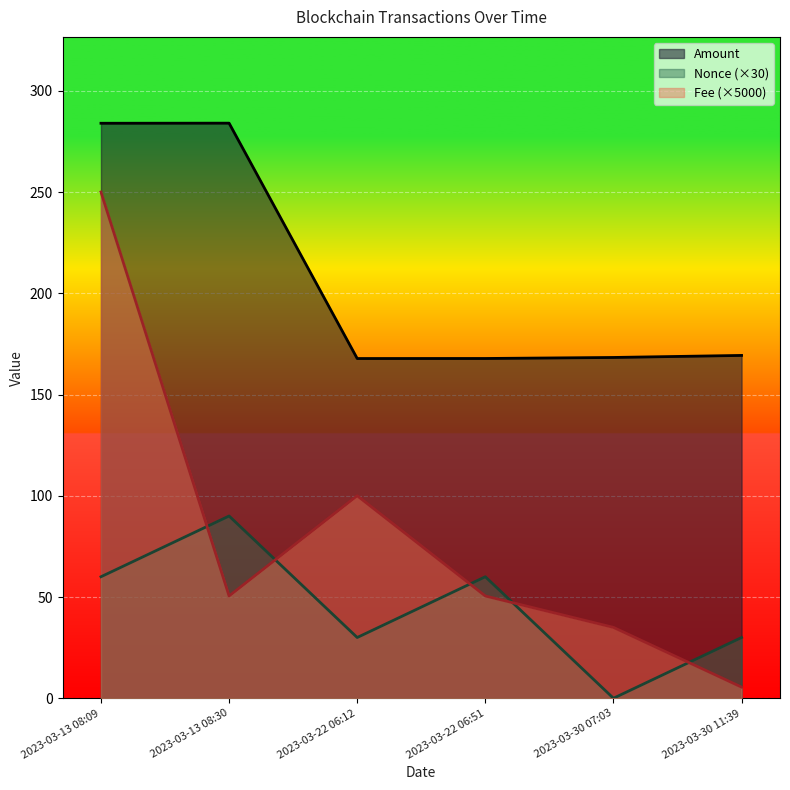

Rank the series by their maximum value, from lowest to highest.

Nonce (×30), Fee (×5000), Amount